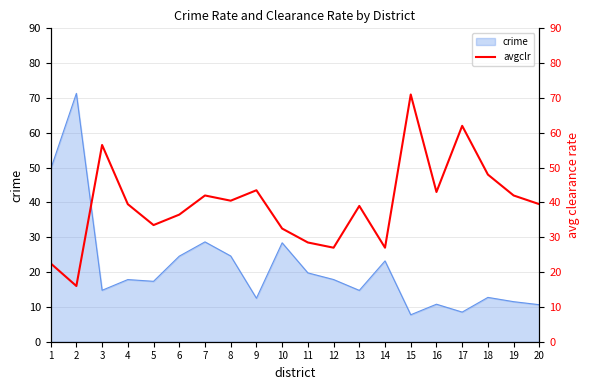

Reading left to right, what are all the values shown in this chart?

22.5	16.0	56.5	39.5	33.5	36.5	42.0	40.5	43.5	32.5	28.5	27.0	39.0	27.0	71.0	43.0	62.0	48.0	42.0	39.5